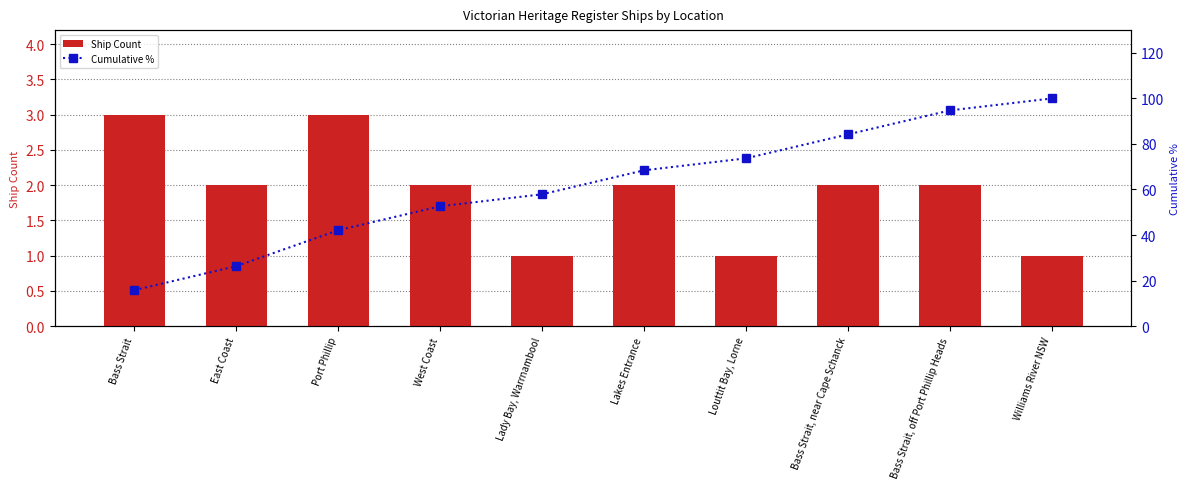

Which series has the largest total across all categories?

Cumulative %